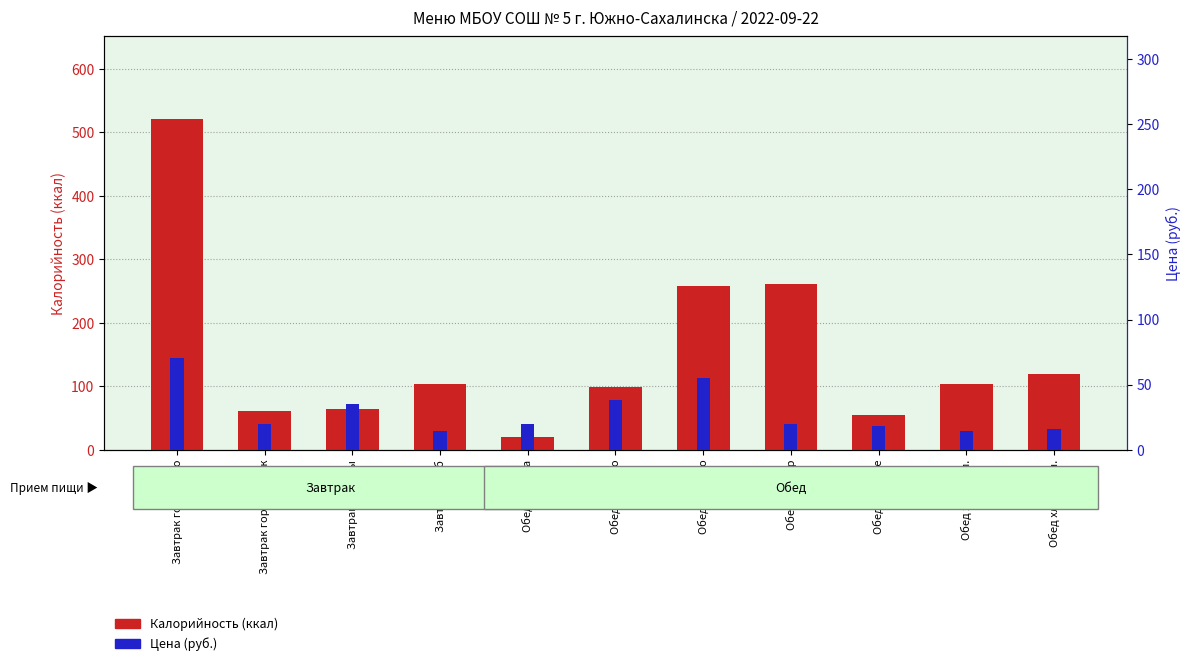

At which label does Цена reach its minimum?

Завтрак хлеб